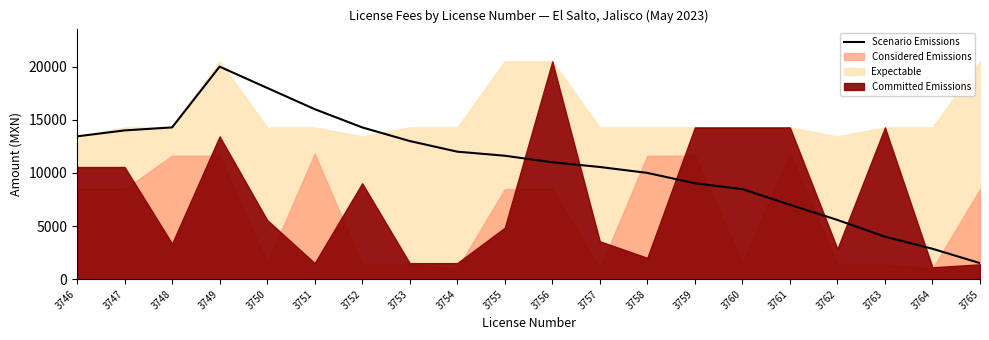

Rank the categories by value from highest to lowest.

3749, 3750, 3751, 3748, 3752, 3747, 3746, 3753, 3754, 3755, 3756, 3757, 3758, 3759, 3760, 3761, 3762, 3763, 3764, 3765